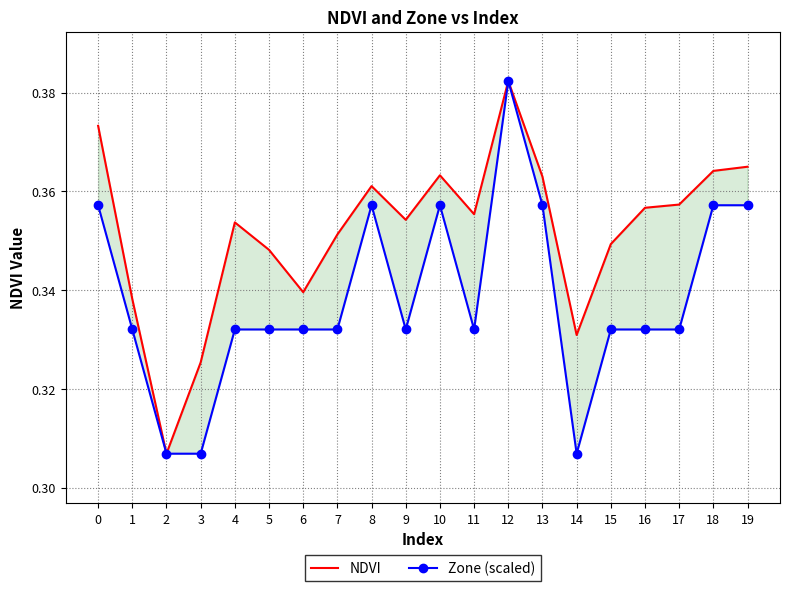

What value does the NDVI series have at 14?

0.3